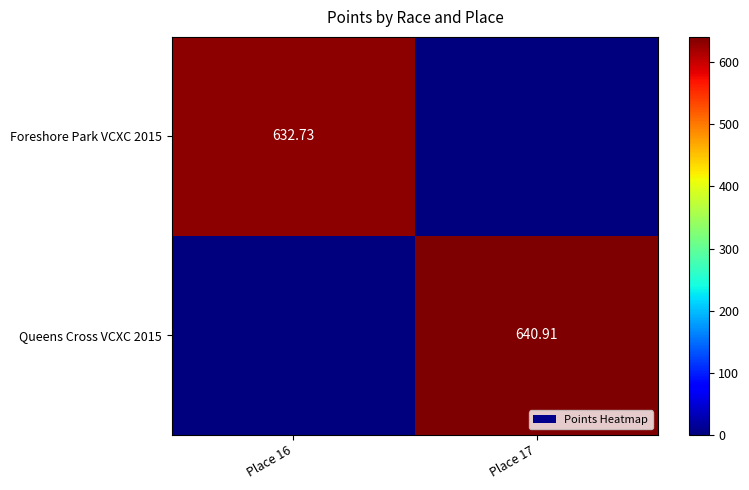

At how many categories does at least one series exceed 384?

2